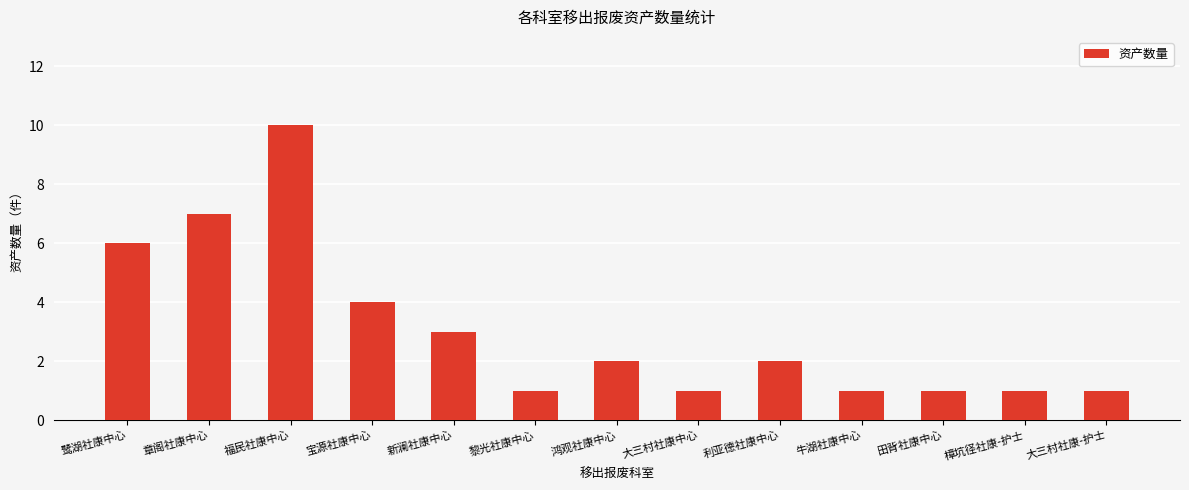

What is the difference between the maximum and second lowest values?

9